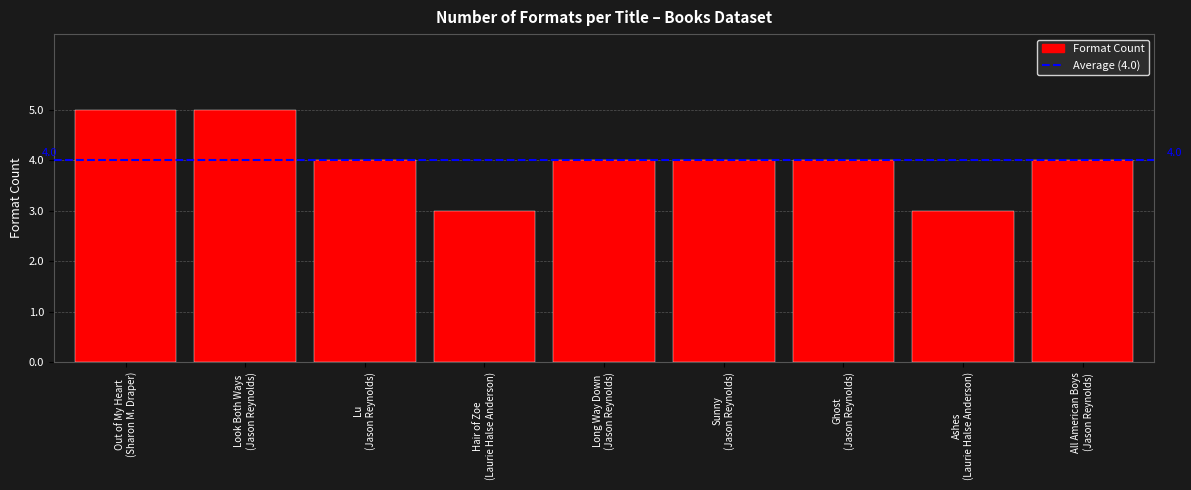

What is the smallest value displayed?

3